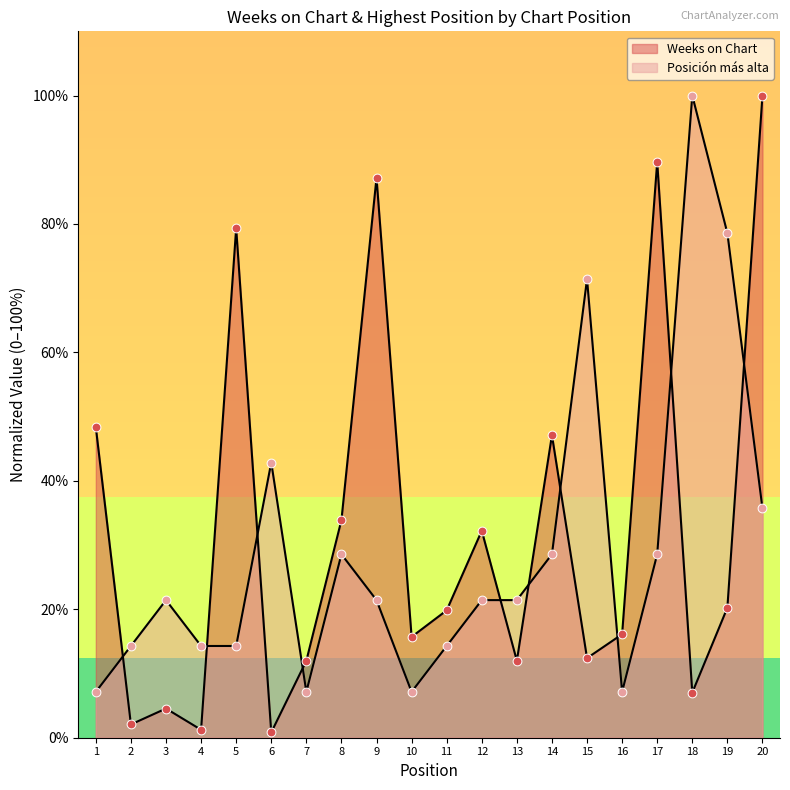

Which series reaches the minimum Y coordinate?

Weeks on Chart